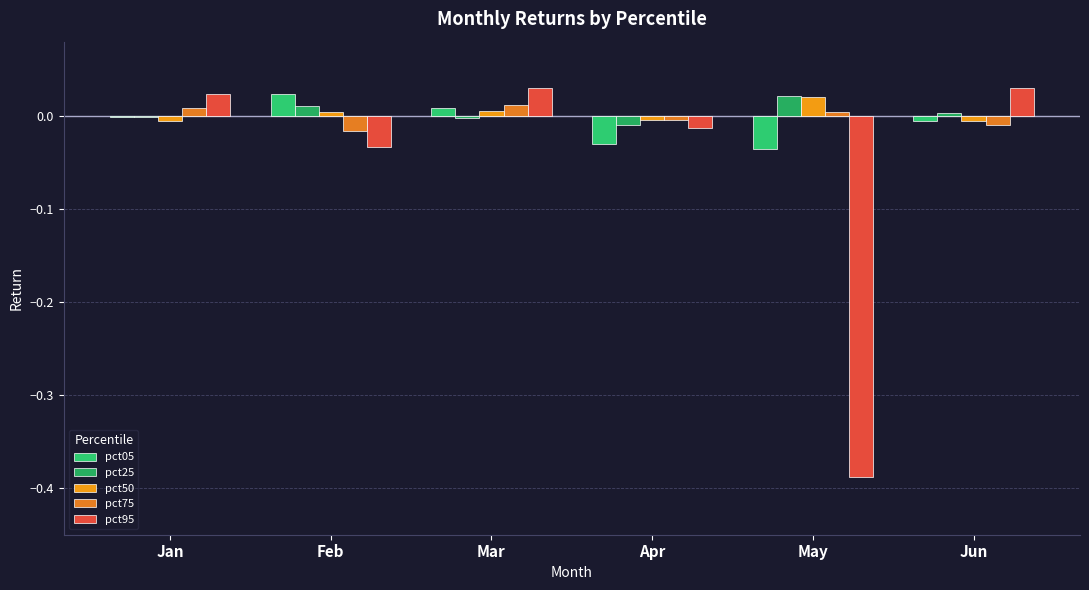

Between Feb and May, which series saw the biggest shift?

pct95